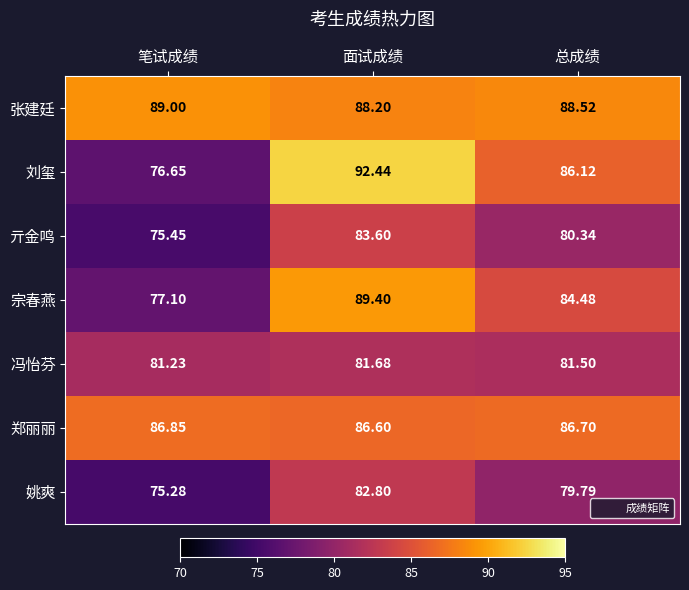

Which category has the highest value in the 亓金鸣 series?

面试成绩